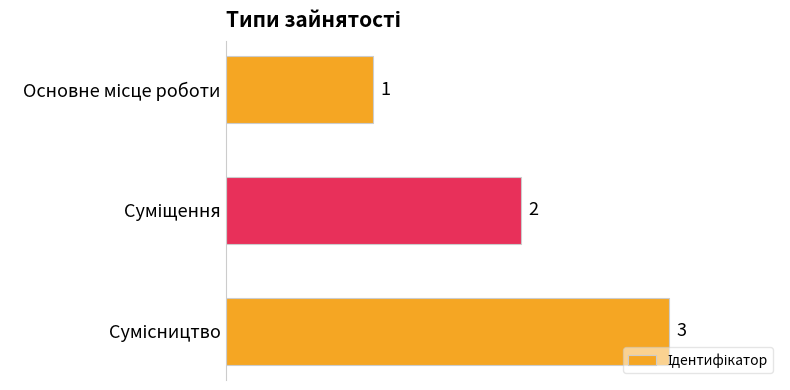

Are the bars grouped side by side (vs. stacked)?

No